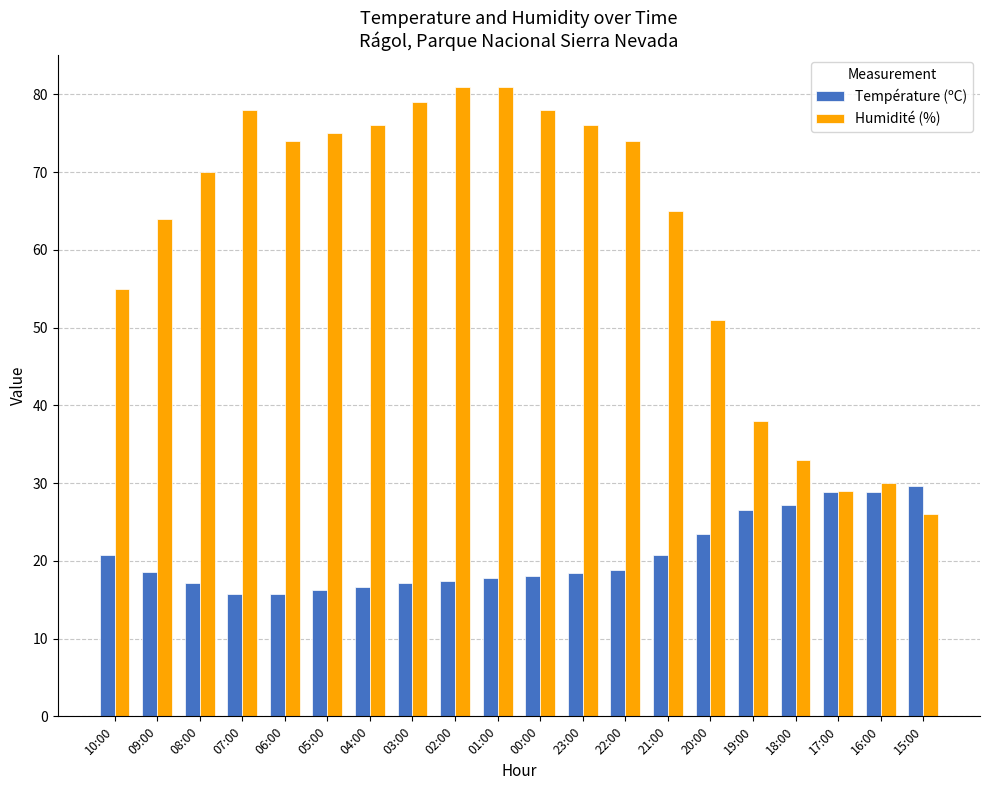

What are all the series names shown in the legend?

Température (ºC), Humidité (%)